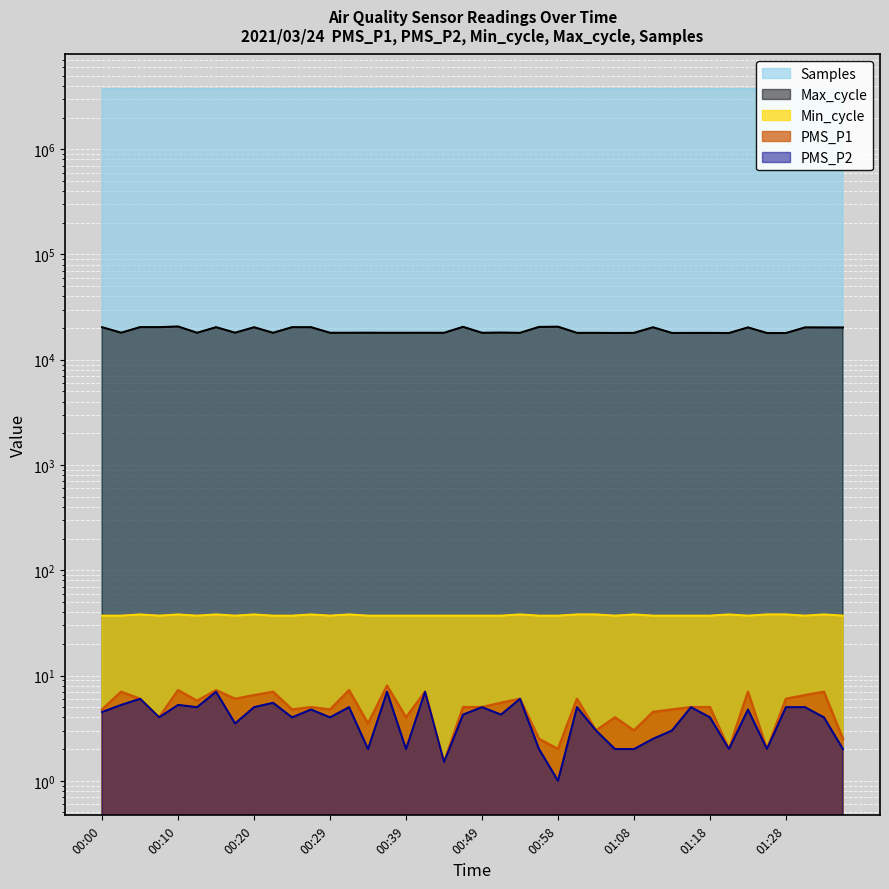

What is the approximate value of PMS_P1 at 01:20?

2.0